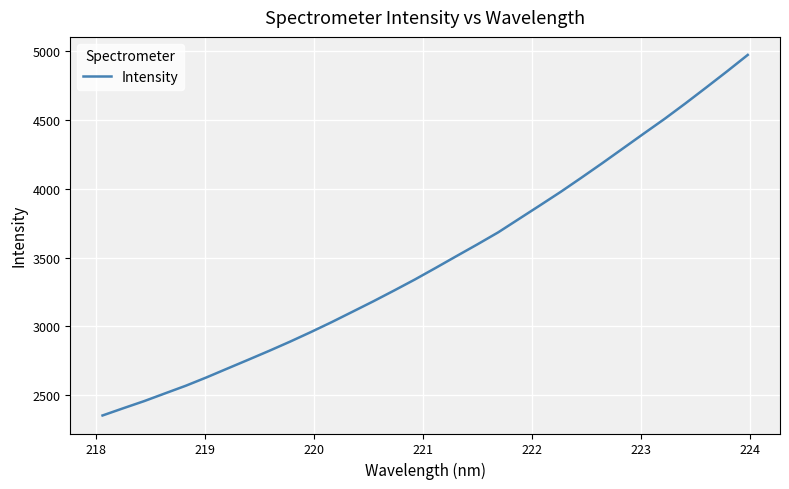

What is the maximum value shown in the chart?

4973.0